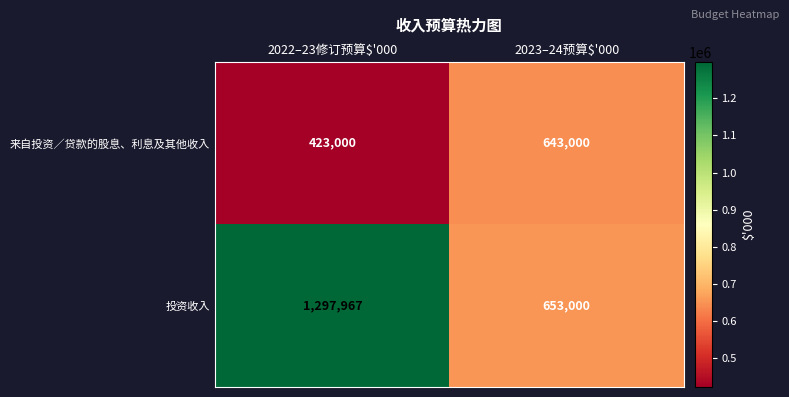

At which label is 来自投资／贷款的股息、利息及其他收入 closest to 533000?

2022–23修订预算$'000